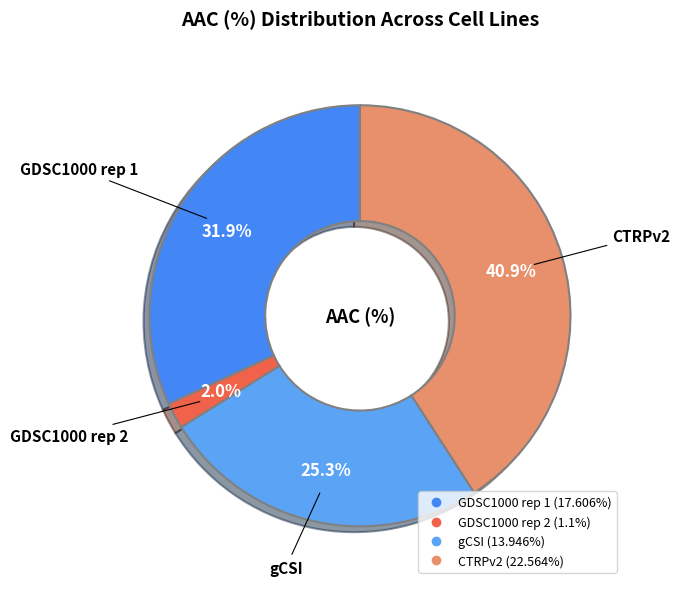

How many slices are in this pie chart?

4